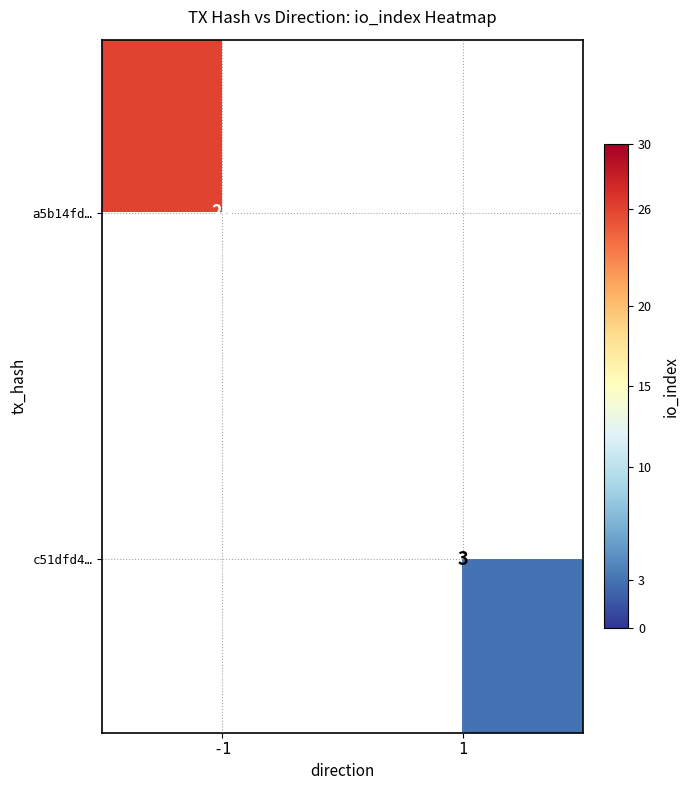

Is it true that c51dfd4… equals 5 at 1?

False